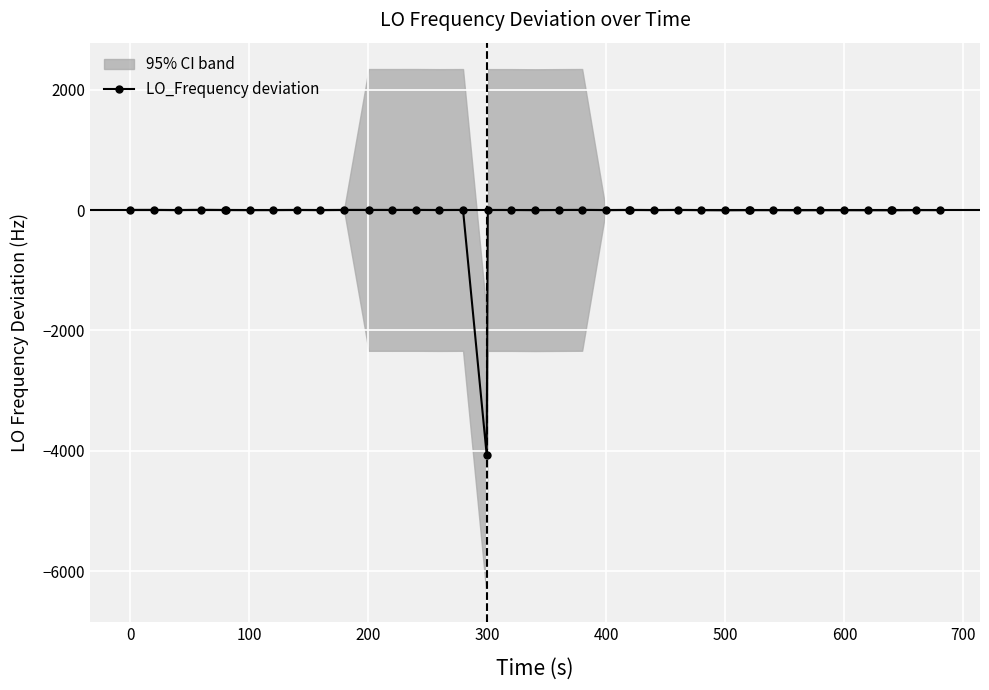

What is the sum of all values?

-4058.2